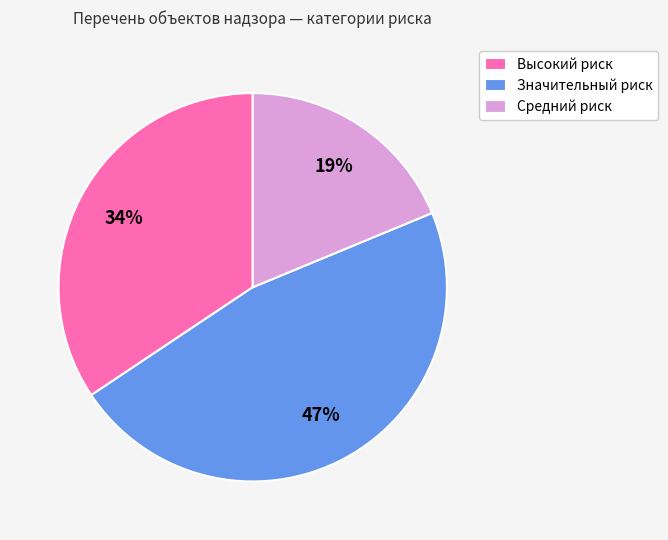

To the nearest percent, what portion does Значительный риск represent?

47%